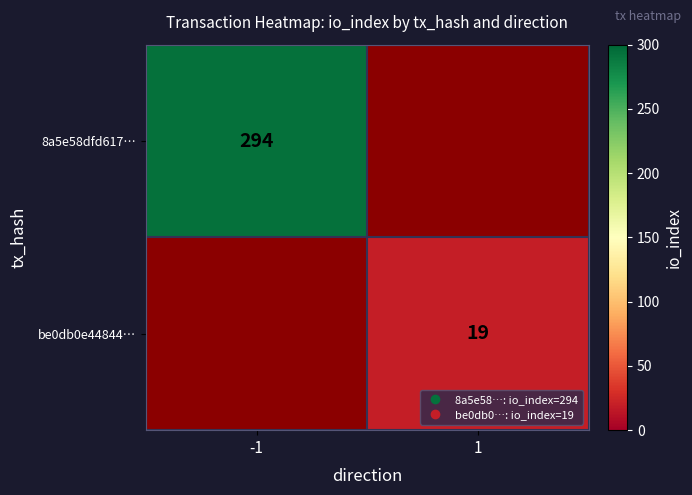

At which label is 8a5e58dfd617… closest to 294?

-1